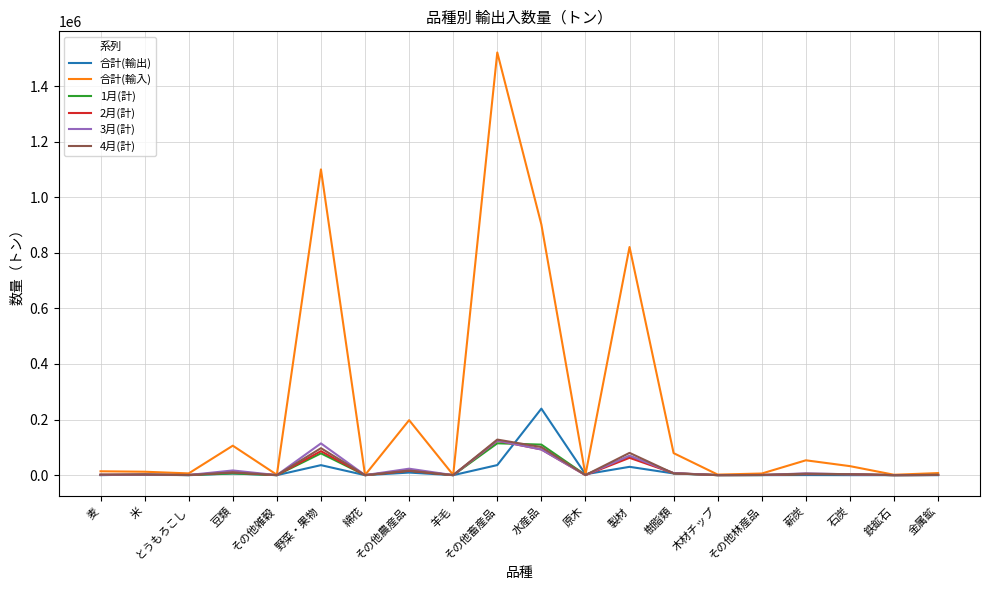

Which label corresponds to the largest value in the chart?

その他畜産品